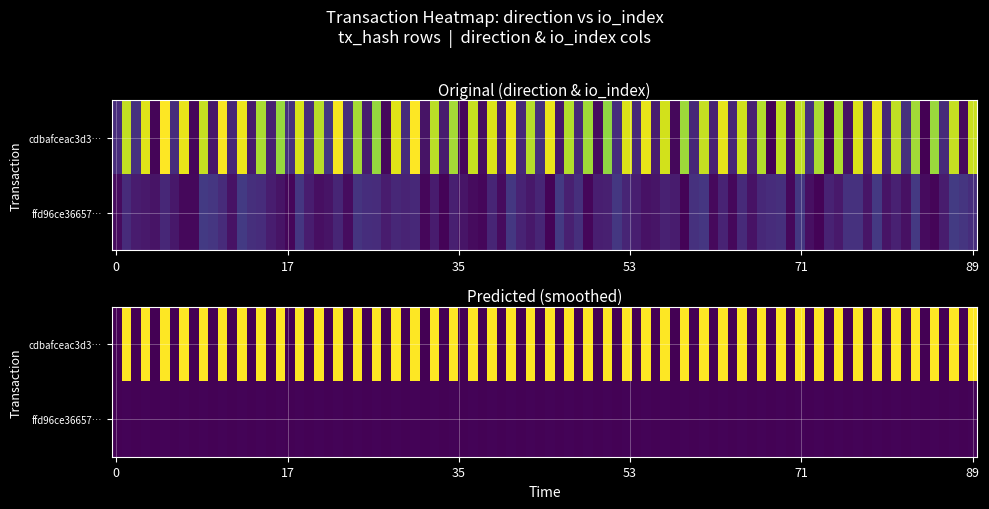

At which category is the sum across all series the highest?

1